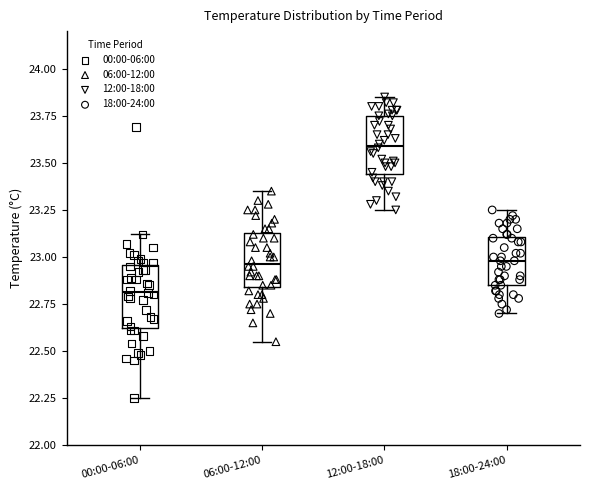

Reading left to right, transcribe this box plot: for each box, give where its median line is, the range the box spans, and where its two whiskers end, as read against the y-axis. The values are not printed on the chart, so give them approximately, as read against the axis.

00:00-06:00: median 22.80, box 22.65 to 22.95, whiskers 22.25 to 23.10
06:00-12:00: median 22.95, box 22.85 to 23.15, whiskers 22.55 to 23.35
12:00-18:00: median 23.60, box 23.45 to 23.75, whiskers 23.25 to 23.85
18:00-24:00: median 23.00, box 22.85 to 23.10, whiskers 22.70 to 23.25